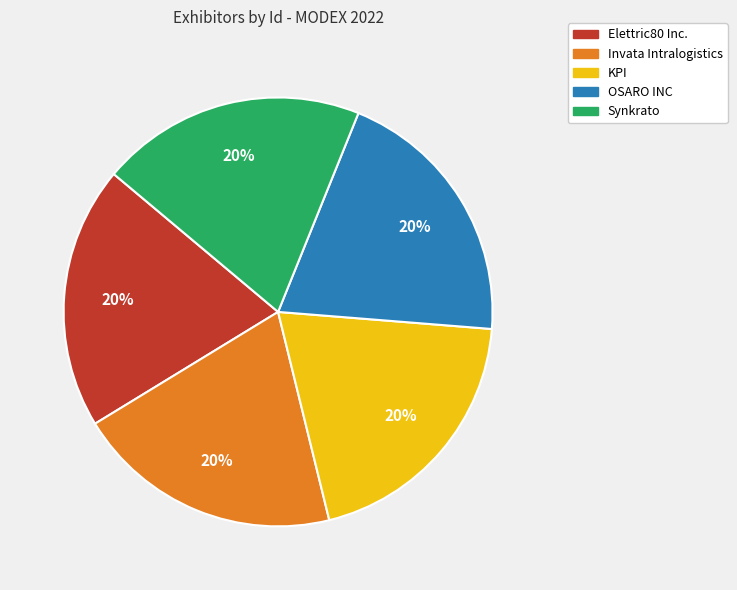

Is the sum of KPI and Invata Intralogistics greater than half?

No